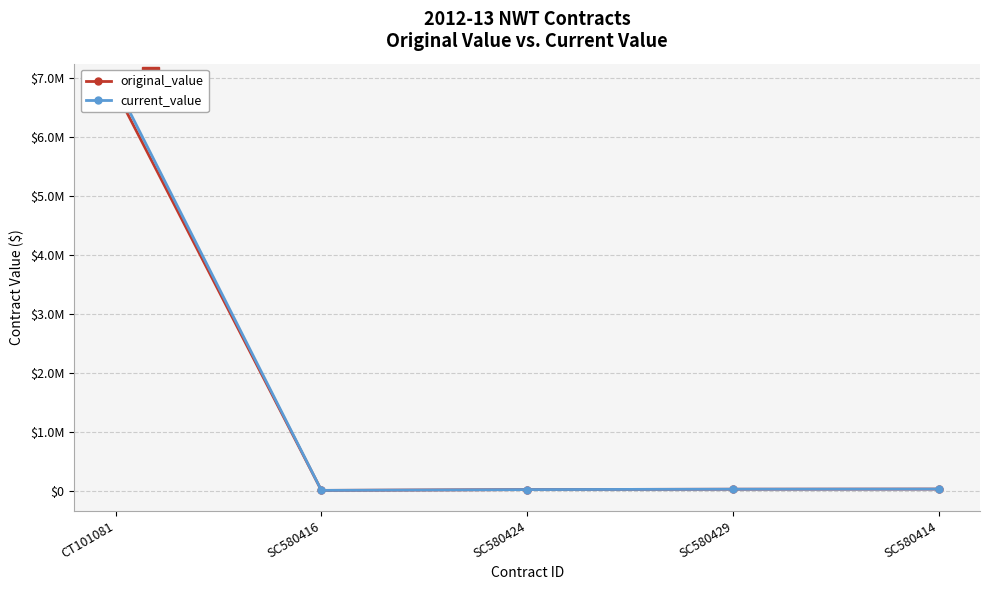

How many data points in current_value are less than 25414?

2